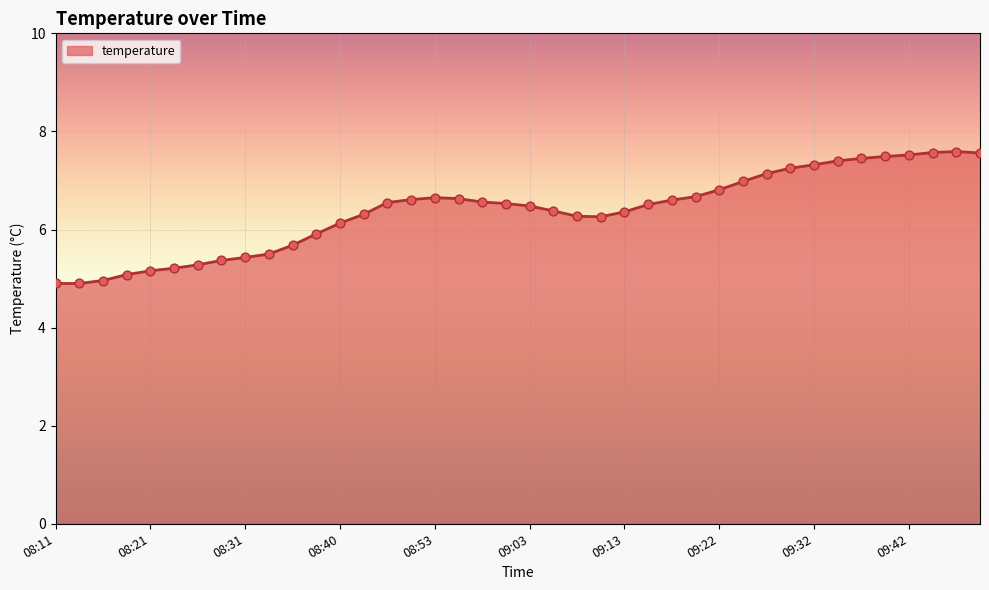

What is the difference between the maximum and minimum values?

2.7